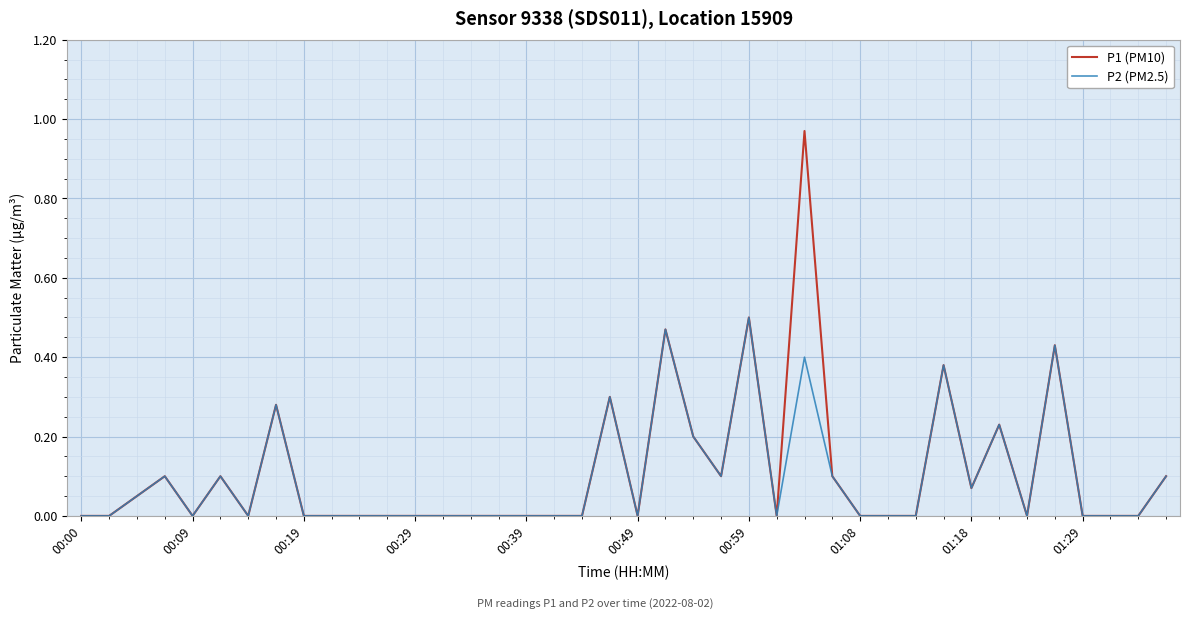

List the series in order of their peak value, lowest first.

P2 (PM2.5), P1 (PM10)